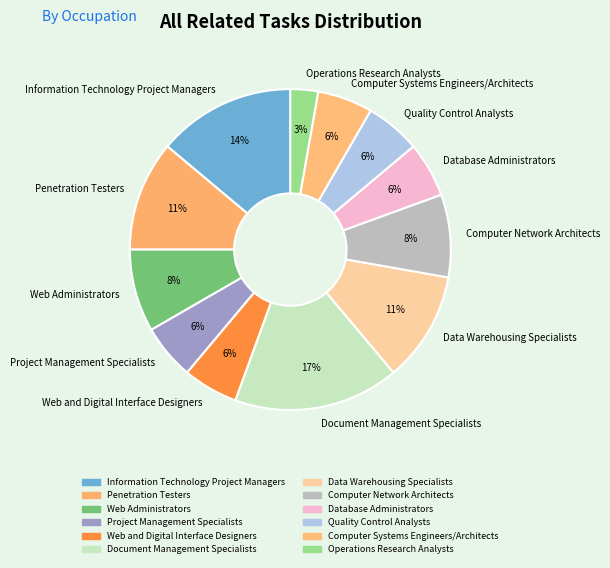

Is it true that Database Administrators is 1% of the pie?

False